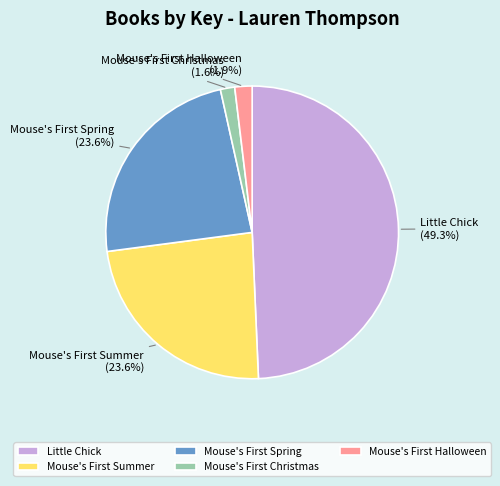

Is there a majority slice in this chart?

No